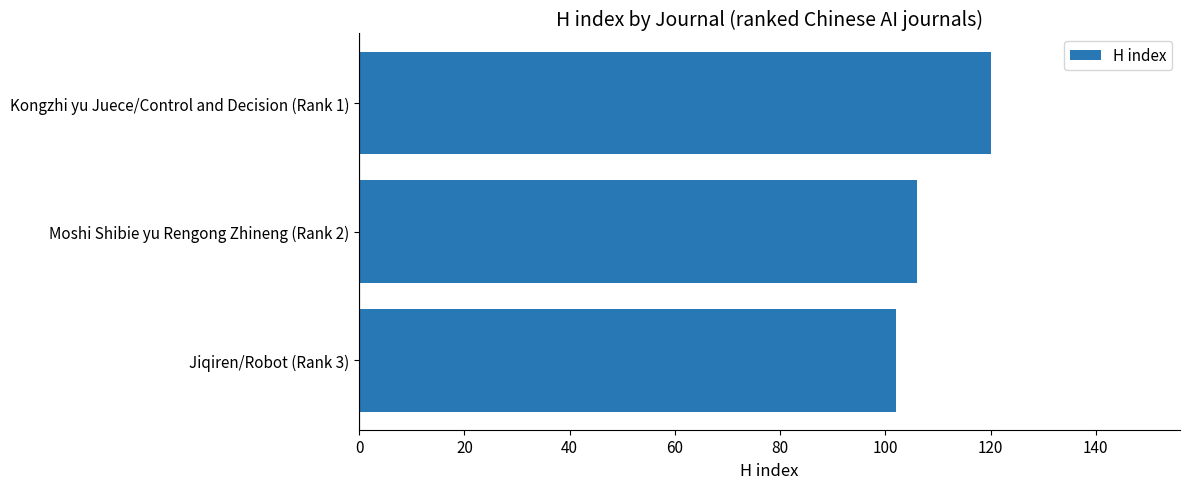

How many values are between 102 and 120?

3